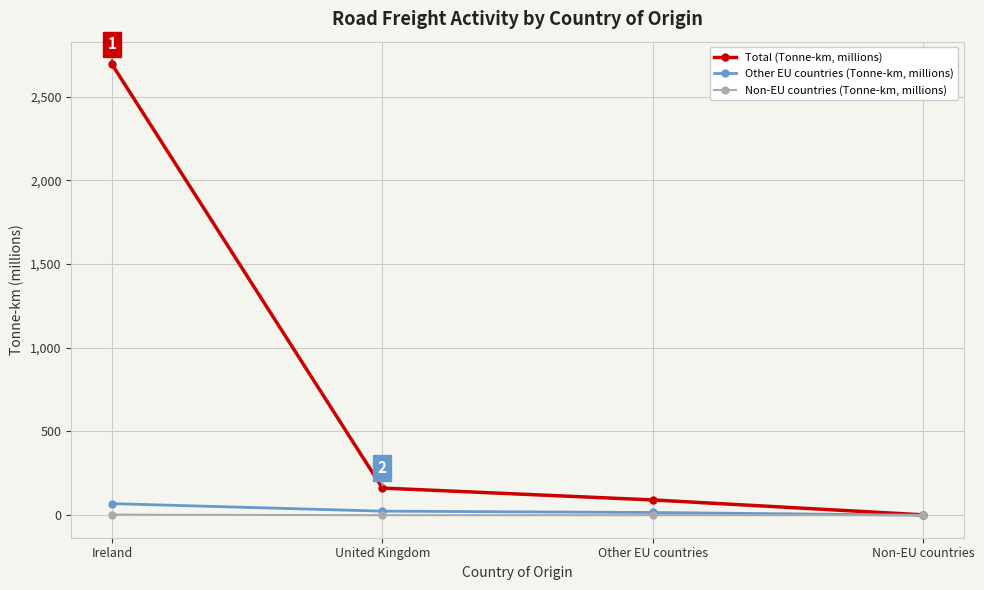

True or false: Non-EU countries (Tonne-km, millions) has more than 1 interior local peaks.

False